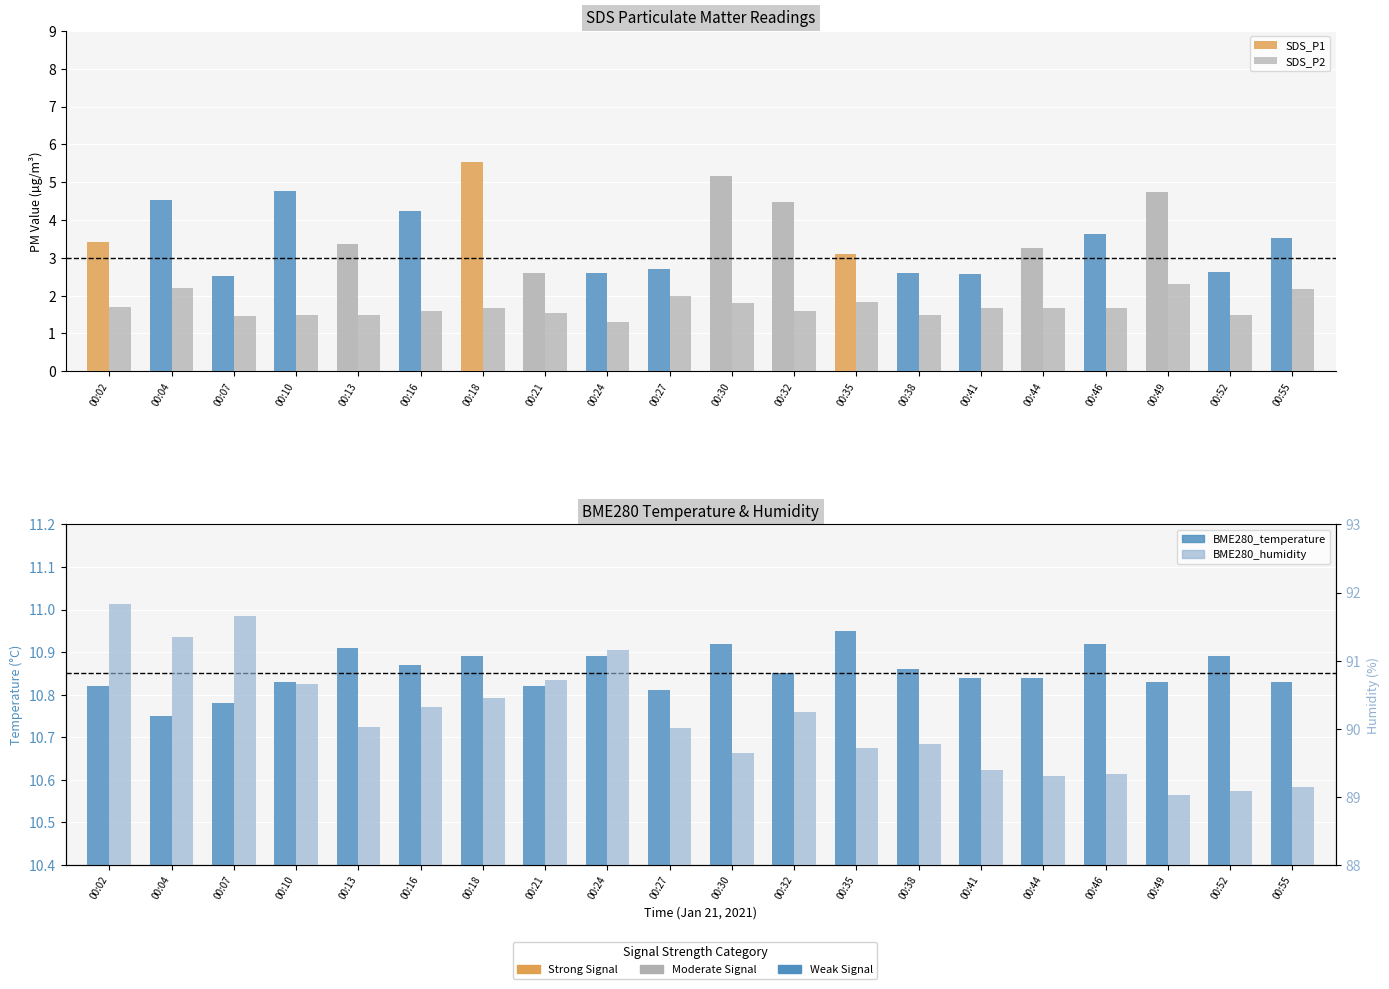

Is the value of SDS_P2 at 00:04 greater than the value of BME280_temperature at 00:16?

No